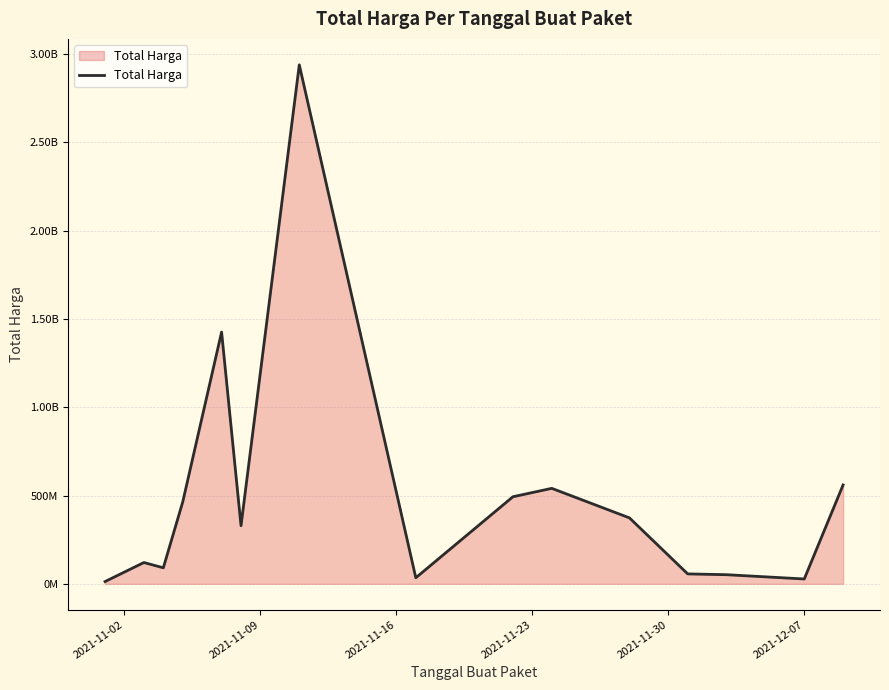

True or false: there are more than 2 points higher than both neighbors.

True